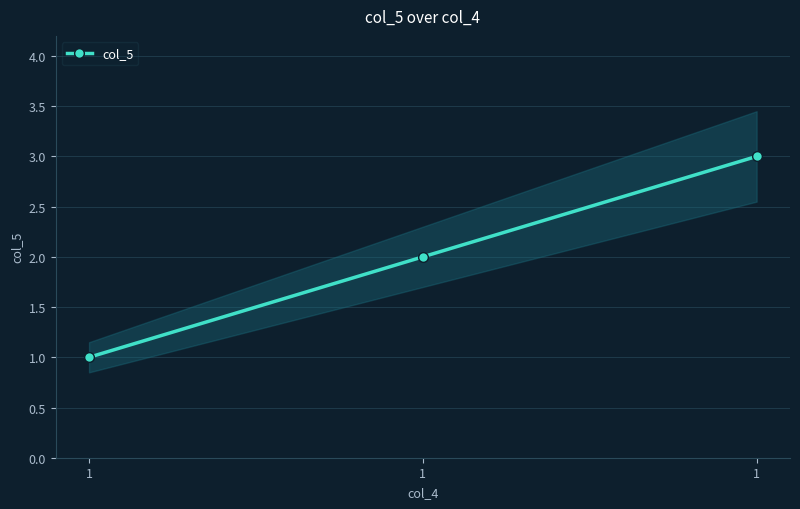

How many lines are shown in the chart?

1